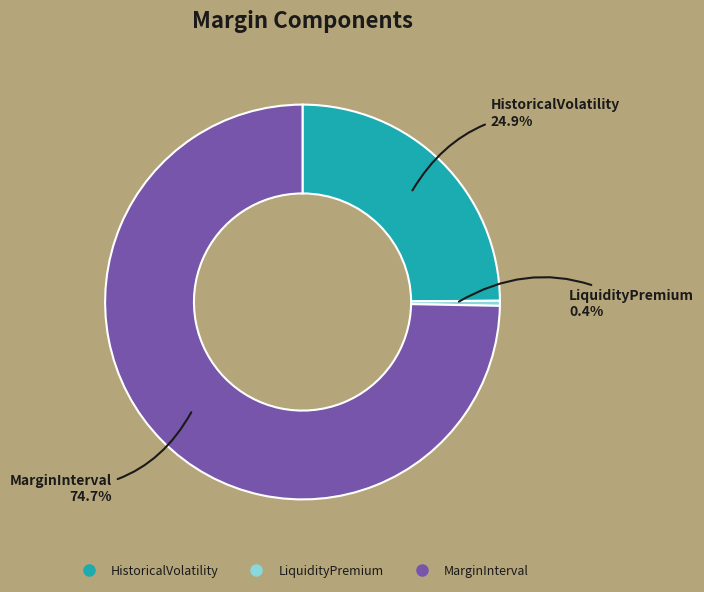

Is the sum of LiquidityPremium and MarginInterval greater than half?

Yes